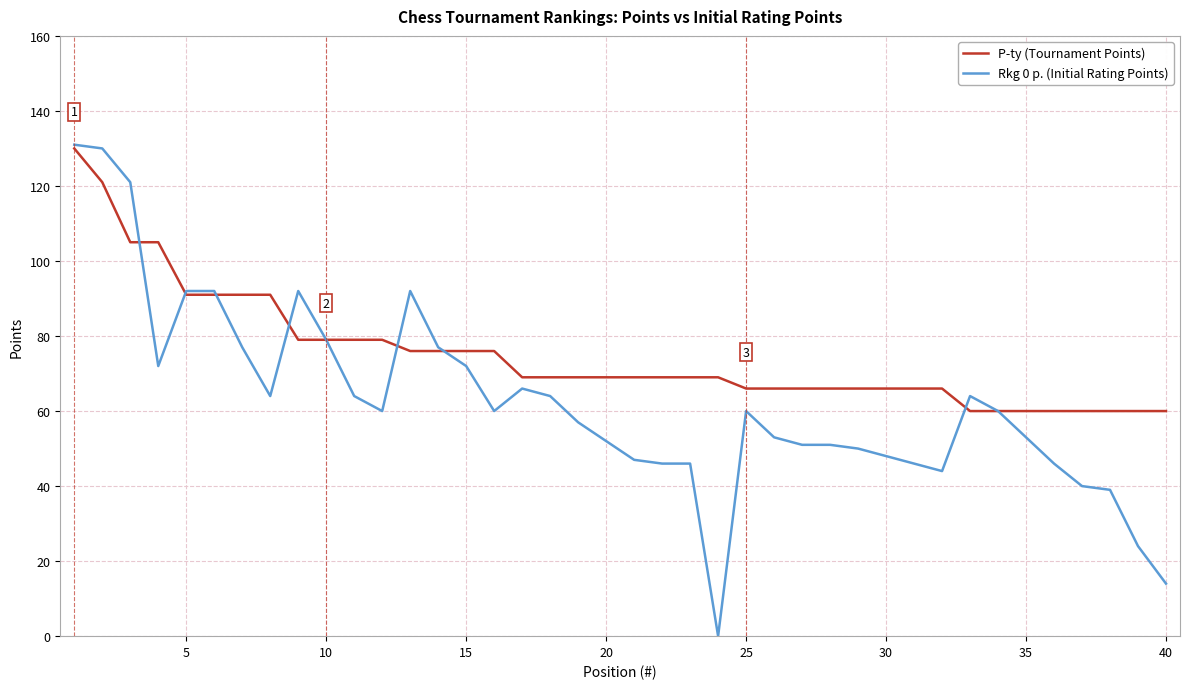

List the series in order of their overall mean, highest first.

P-ty (Tournament Points), Rkg 0 p. (Initial Rating Points)